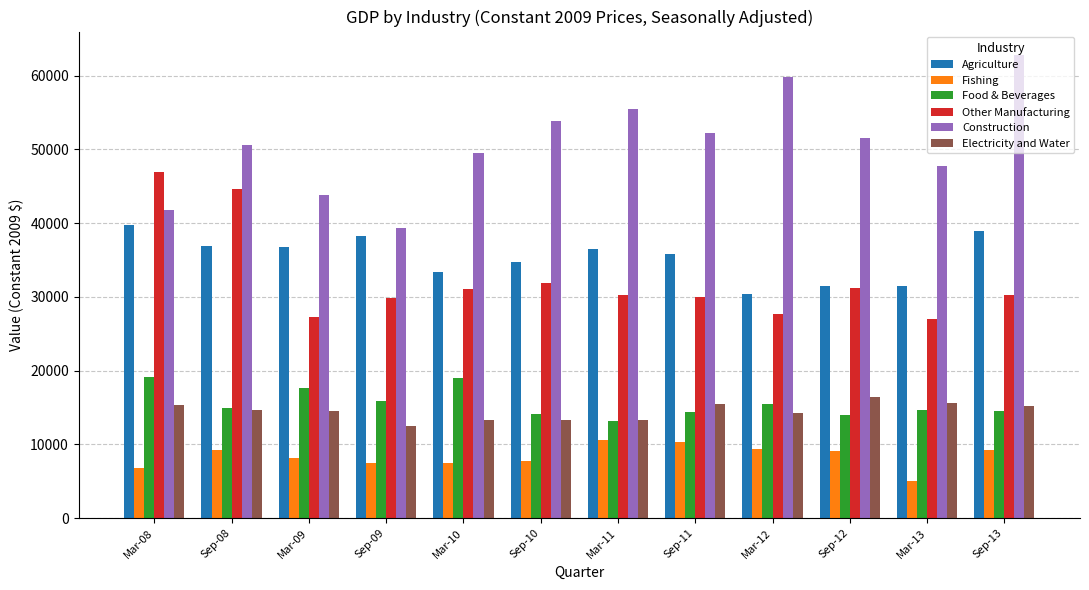

Rank the series by their maximum value, from highest to lowest.

Construction, Other Manufacturing, Agriculture, Food & Beverages, Electricity and Water, Fishing